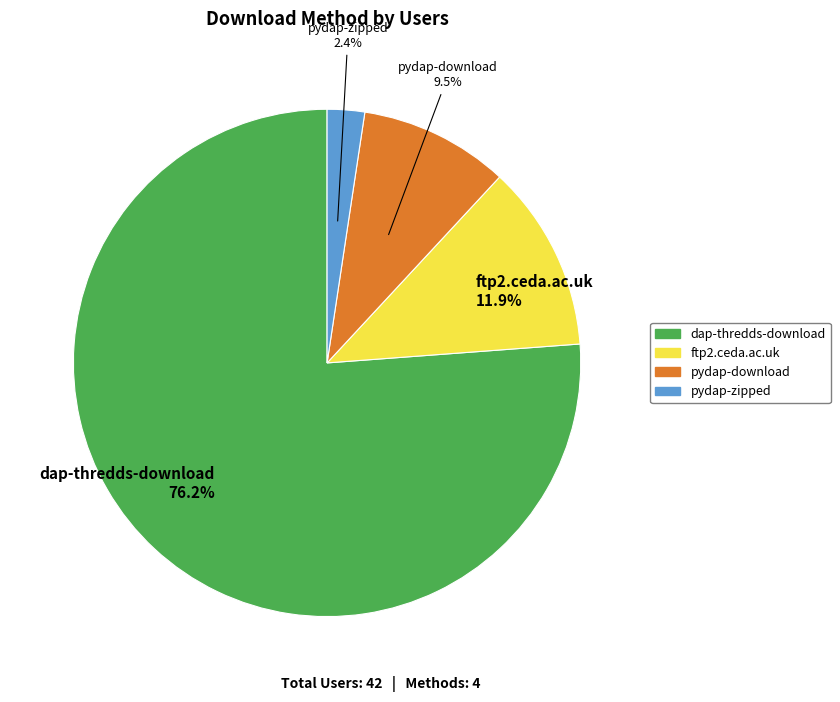

What percentage is the dap-thredds-download slice, to the nearest percent?

76%